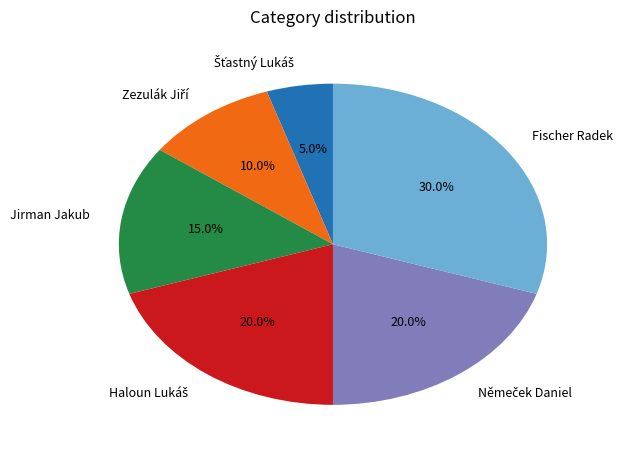

Which category has the biggest portion of the pie?

Fischer Radek